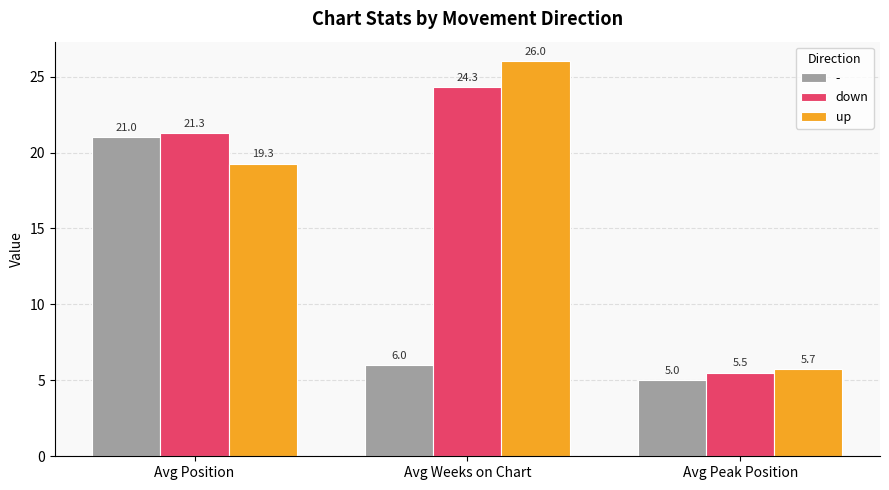

What are all the series names shown in the legend?

-, down, up